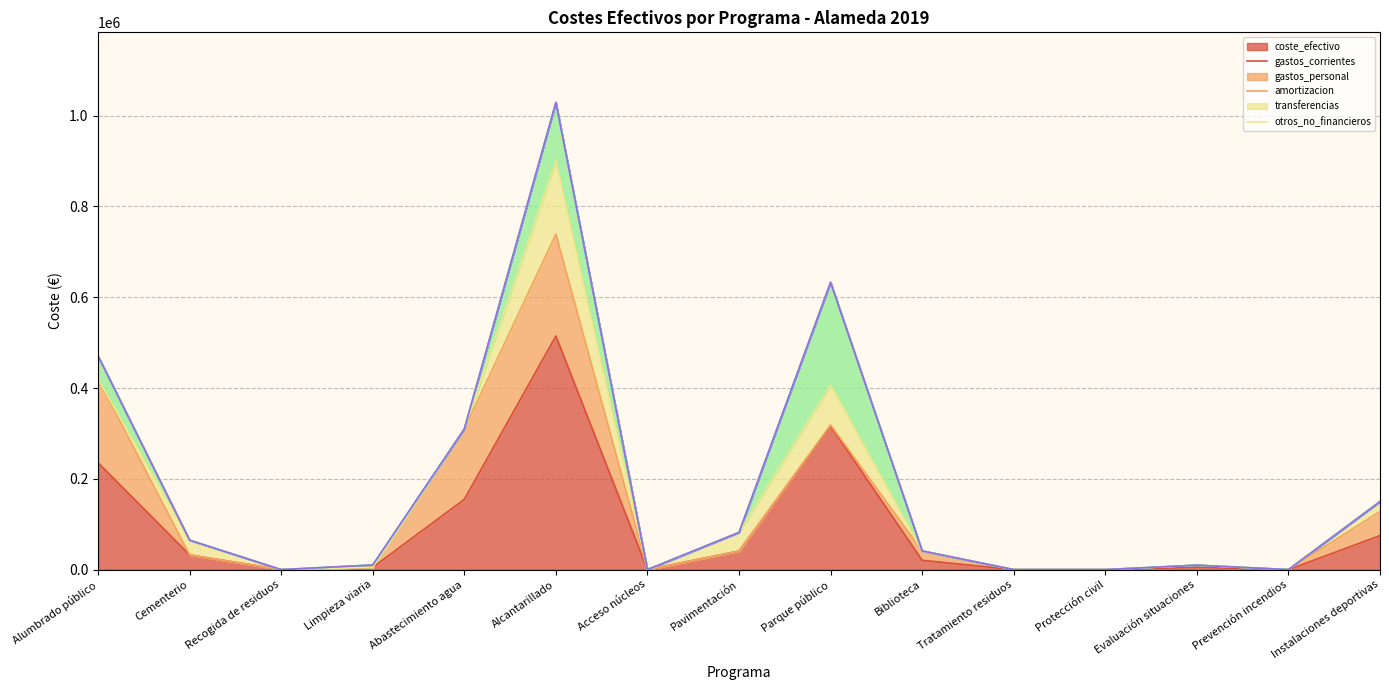

Does the chart have visible grid lines?

Yes